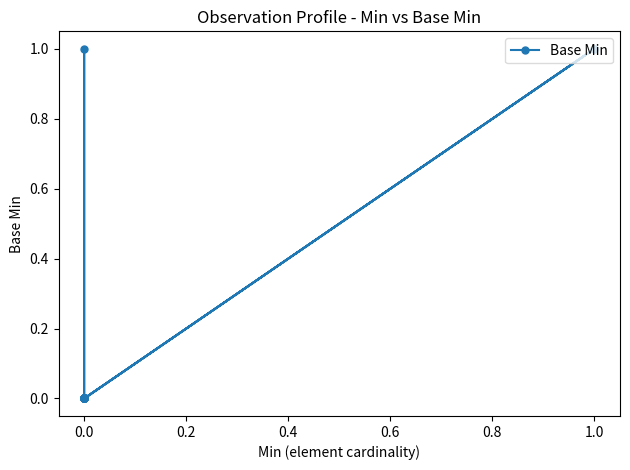

Count the values in the range 0 to 1.

19